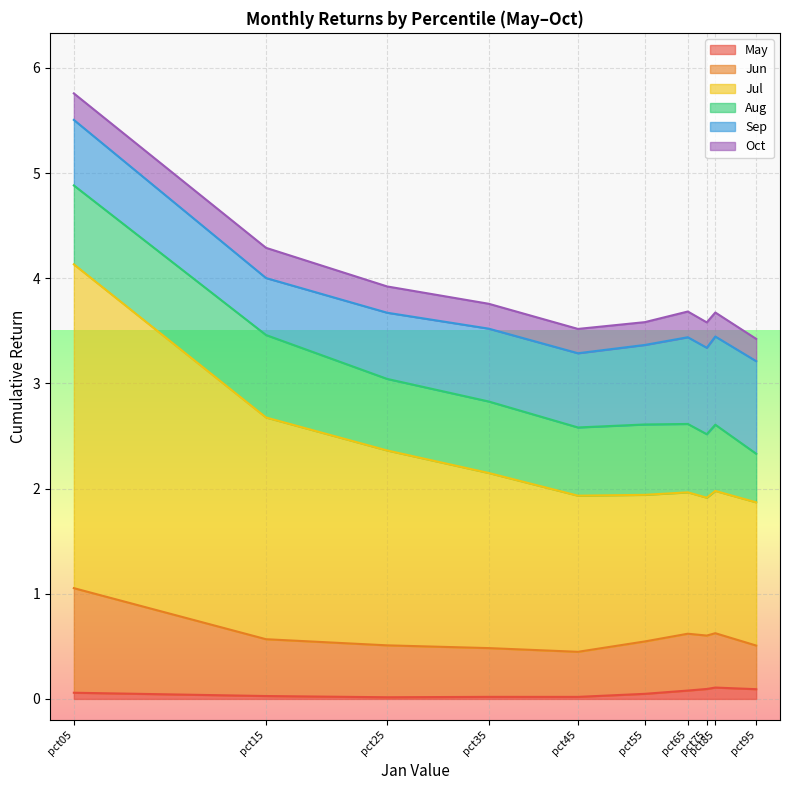

List the labels in order of Jul value, largest first.

pct05, pct15, pct25, pct35, pct45, pct55, pct95, pct85, pct65, pct75